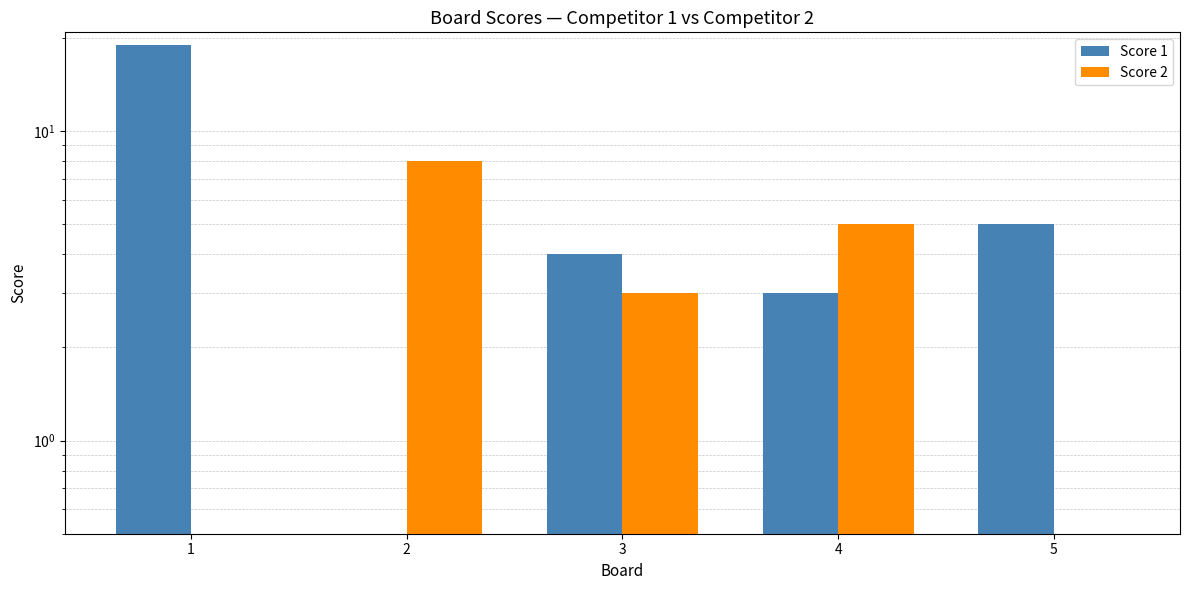

Which category has the highest value across all series?

1